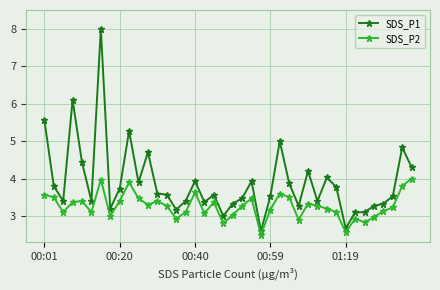

How many series are shown in this chart?

2